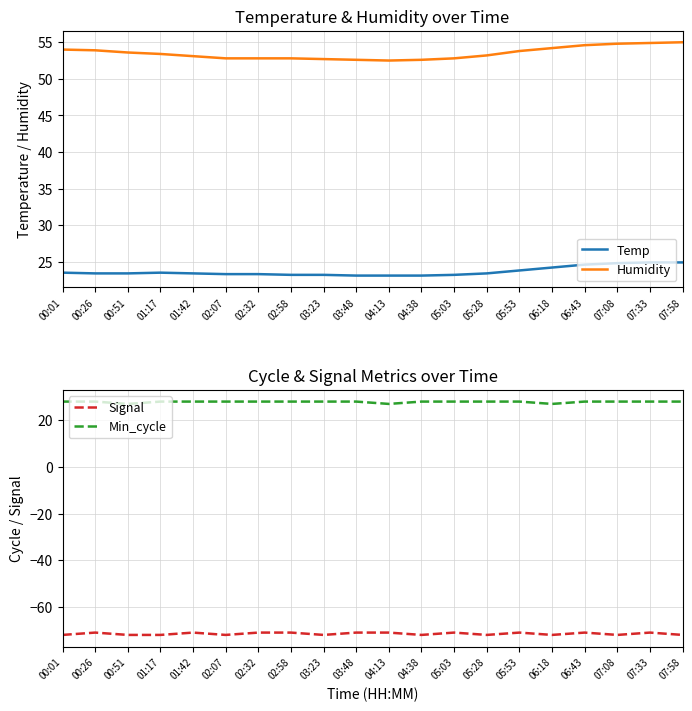

True or false: Min_cycle has more than 1 points higher than both neighbors.

False